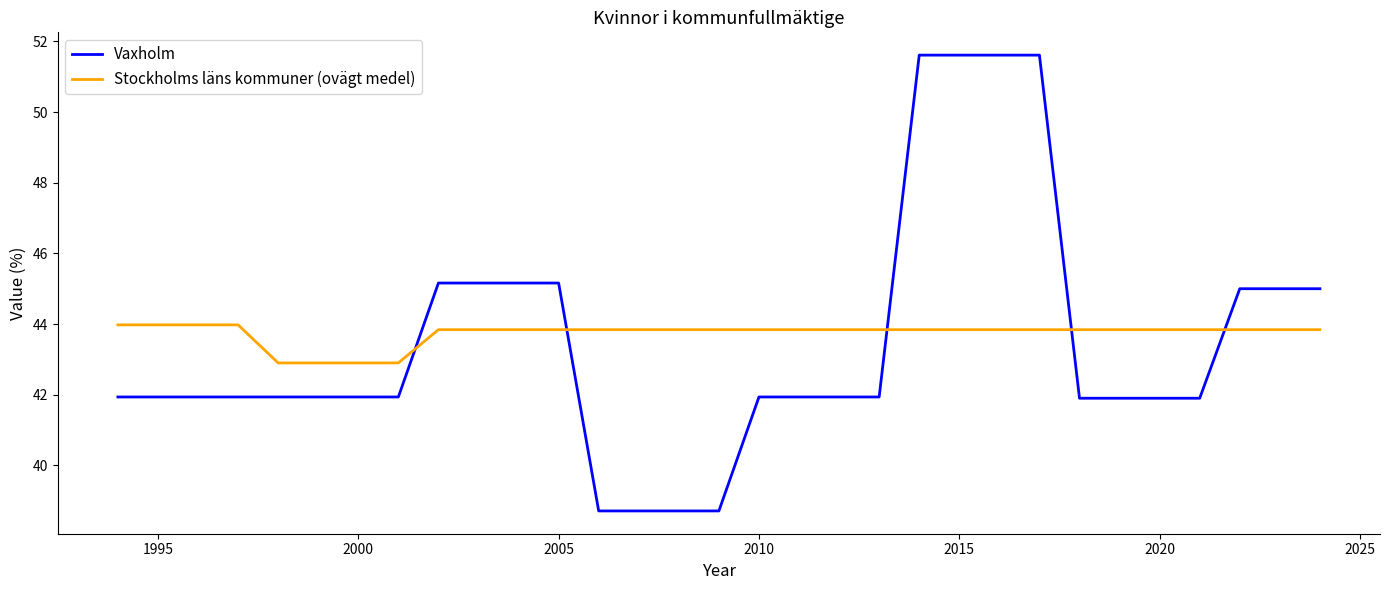

Which series has the widest spread of values?

Vaxholm